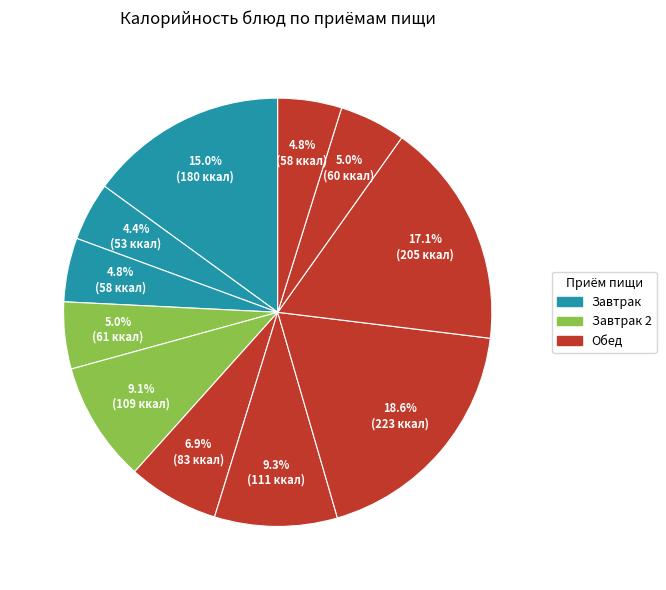

How many slices are in this pie chart?

11